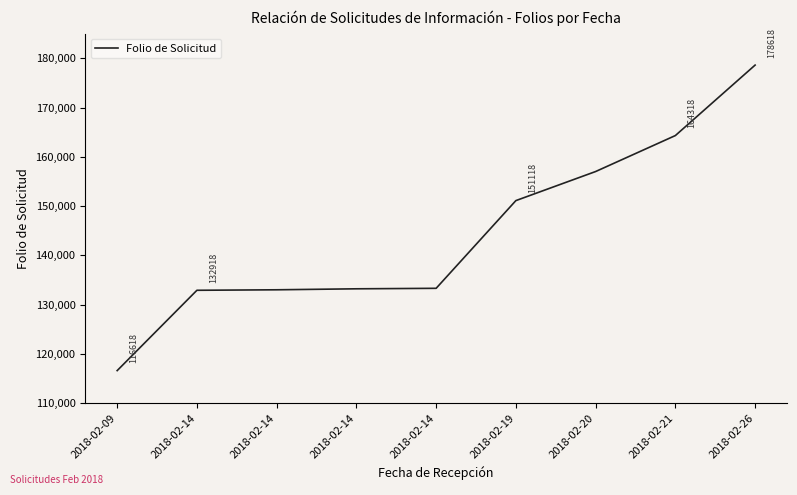

How many lines are shown in the chart?

1